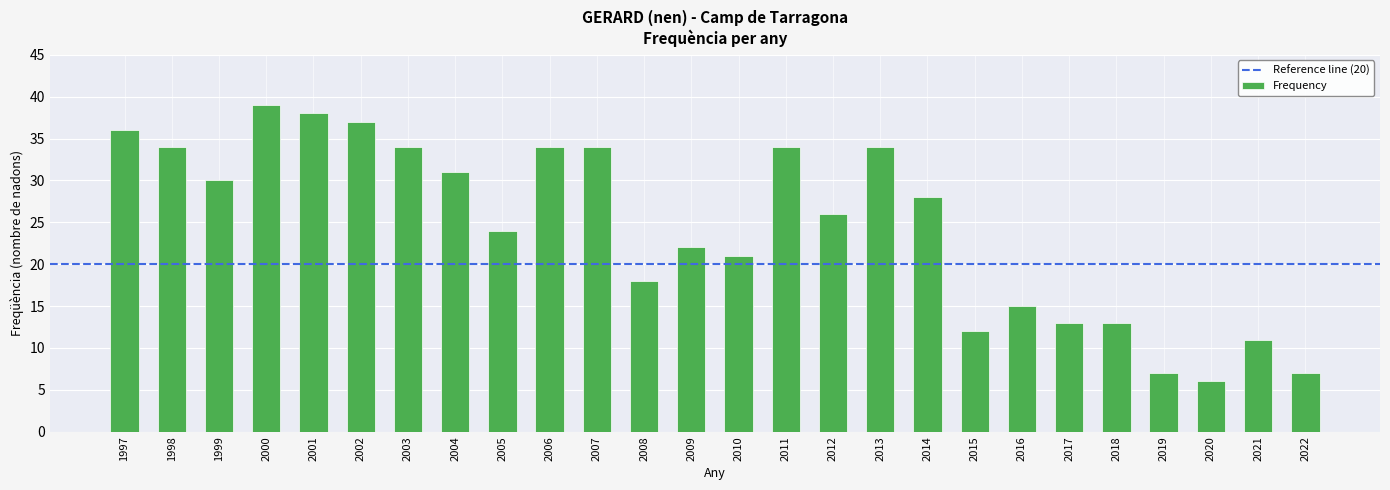

What is the sum of all values?

638